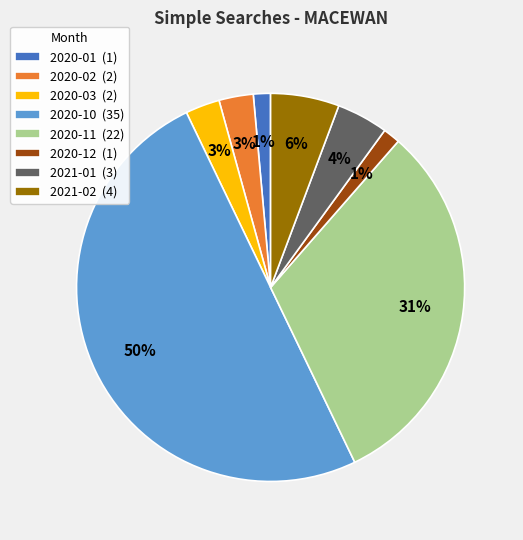

To the nearest percent, what portion does 2020-12 (1) represent?

1%